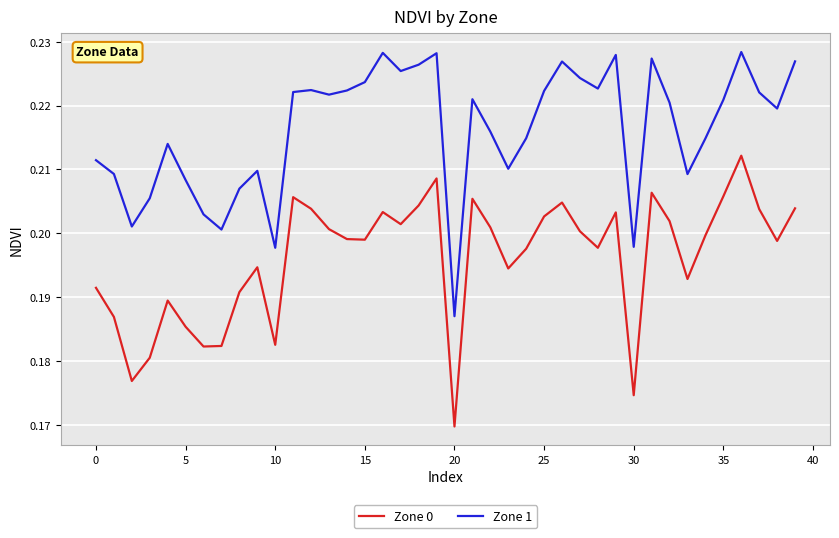

True or false: Zone 0 and Zone 1 intersect in this chart.

False